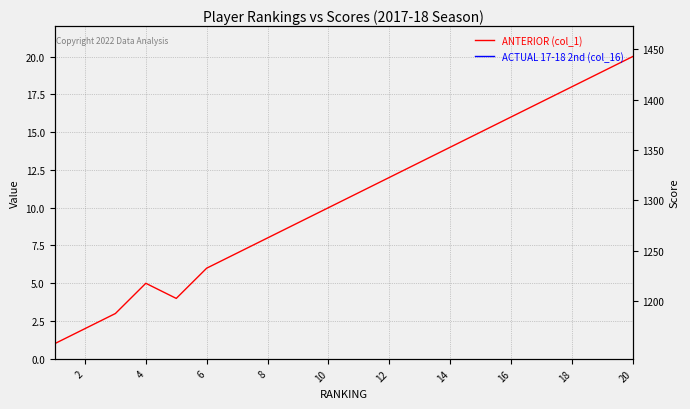

How many interior local valleys does the ANTERIOR (col_1) series have?

1